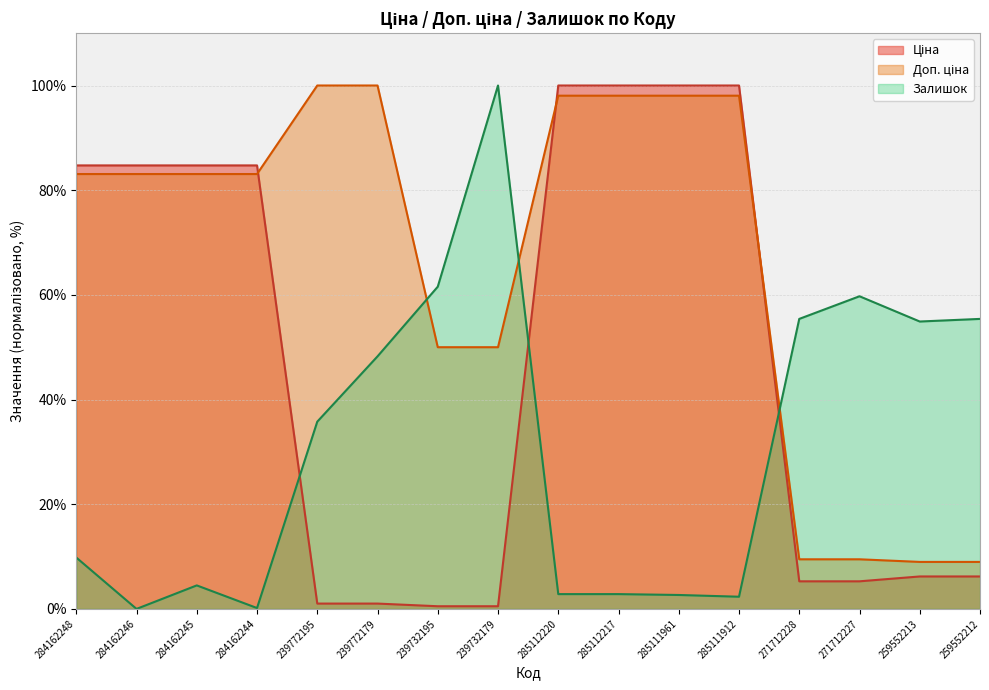

What is the average value of the Доп. ціна series?

66.3